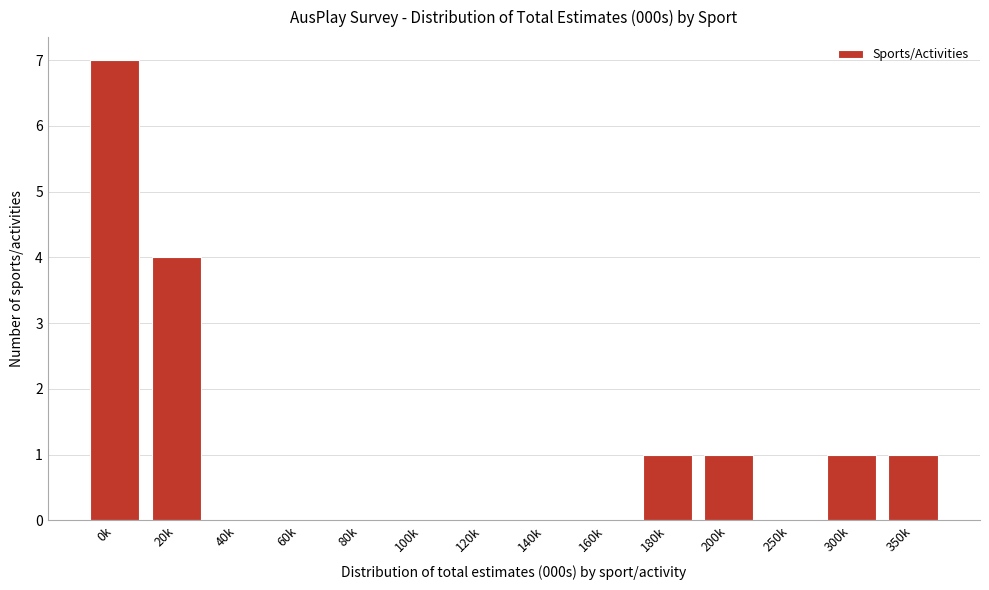

Reading left to right, what are all the values shown in this chart?

0k=7	20k=4	40k=0	60k=0	80k=0	100k=0	120k=0	140k=0	160k=0	180k=1	200k=1	250k=0	300k=1	350k=1